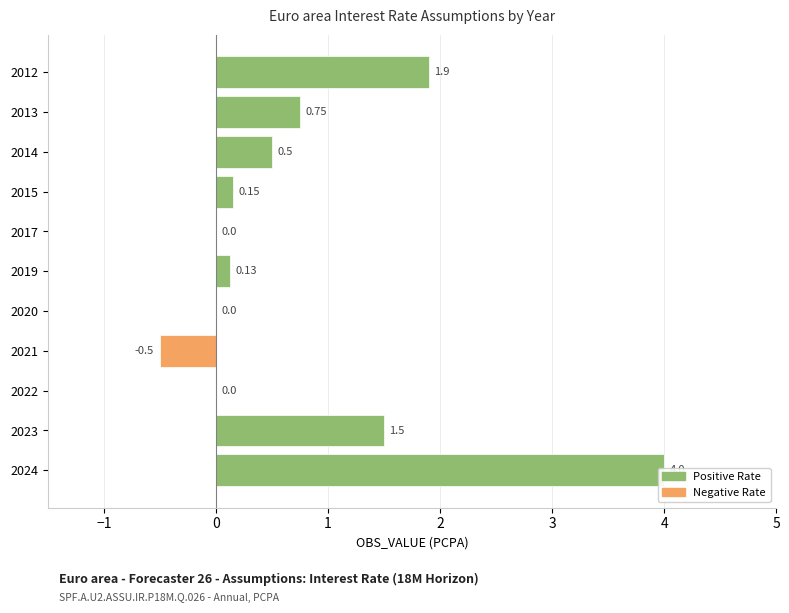

What is the difference between the maximum and minimum values?

4.5